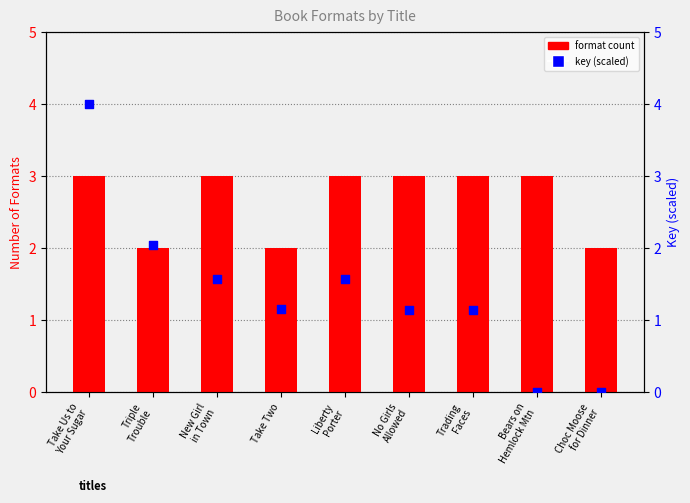

Which series contains the lowest Y value?

key (scaled)